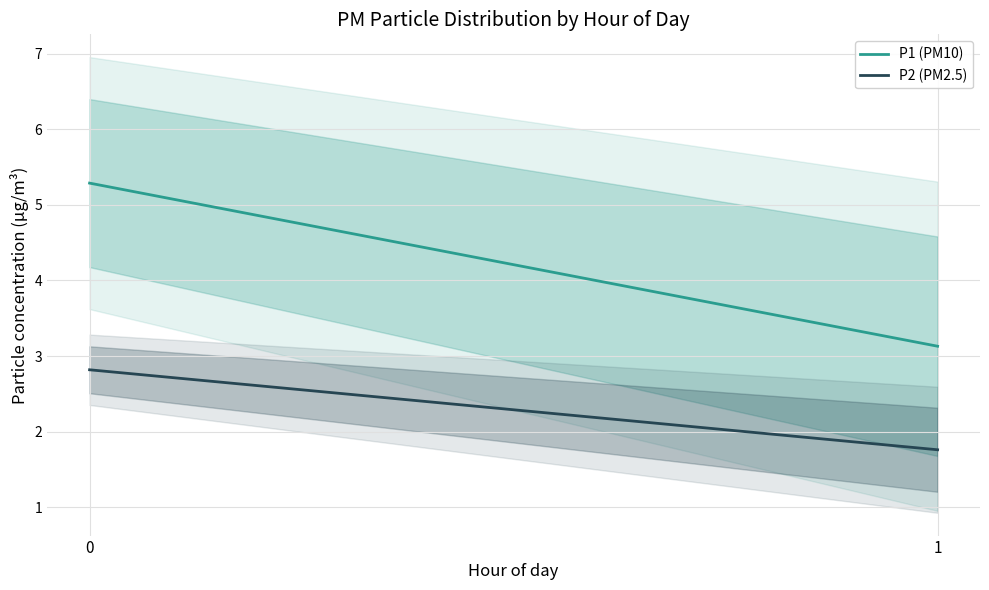

Reading left to right, extract all data points from this chart.

P1 (PM10): 5.3	3.1
P2 (PM2.5): 2.8	1.8